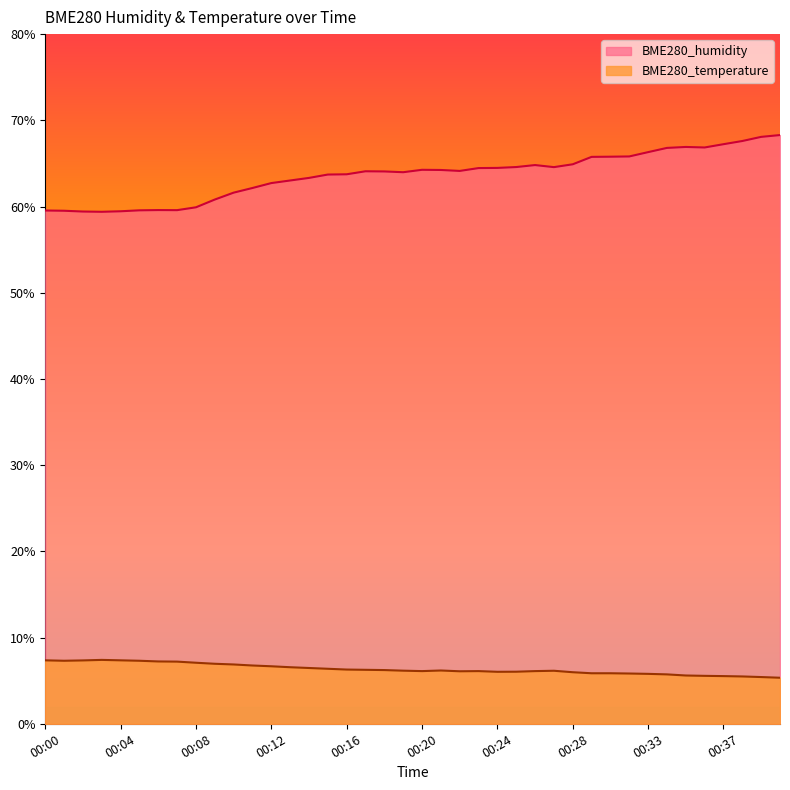

Is the value of BME280_temperature at 00:40 greater than the value of BME280_humidity at 00:27?

No